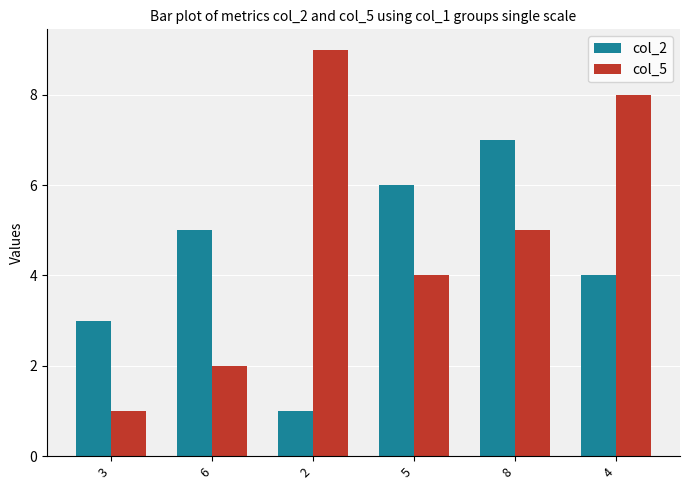

What is the spread (max minus min) of values at 5?

2